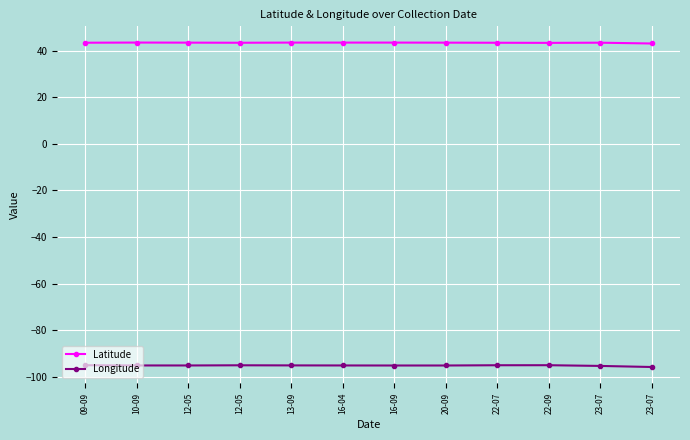

How many lines are shown in the chart?

2